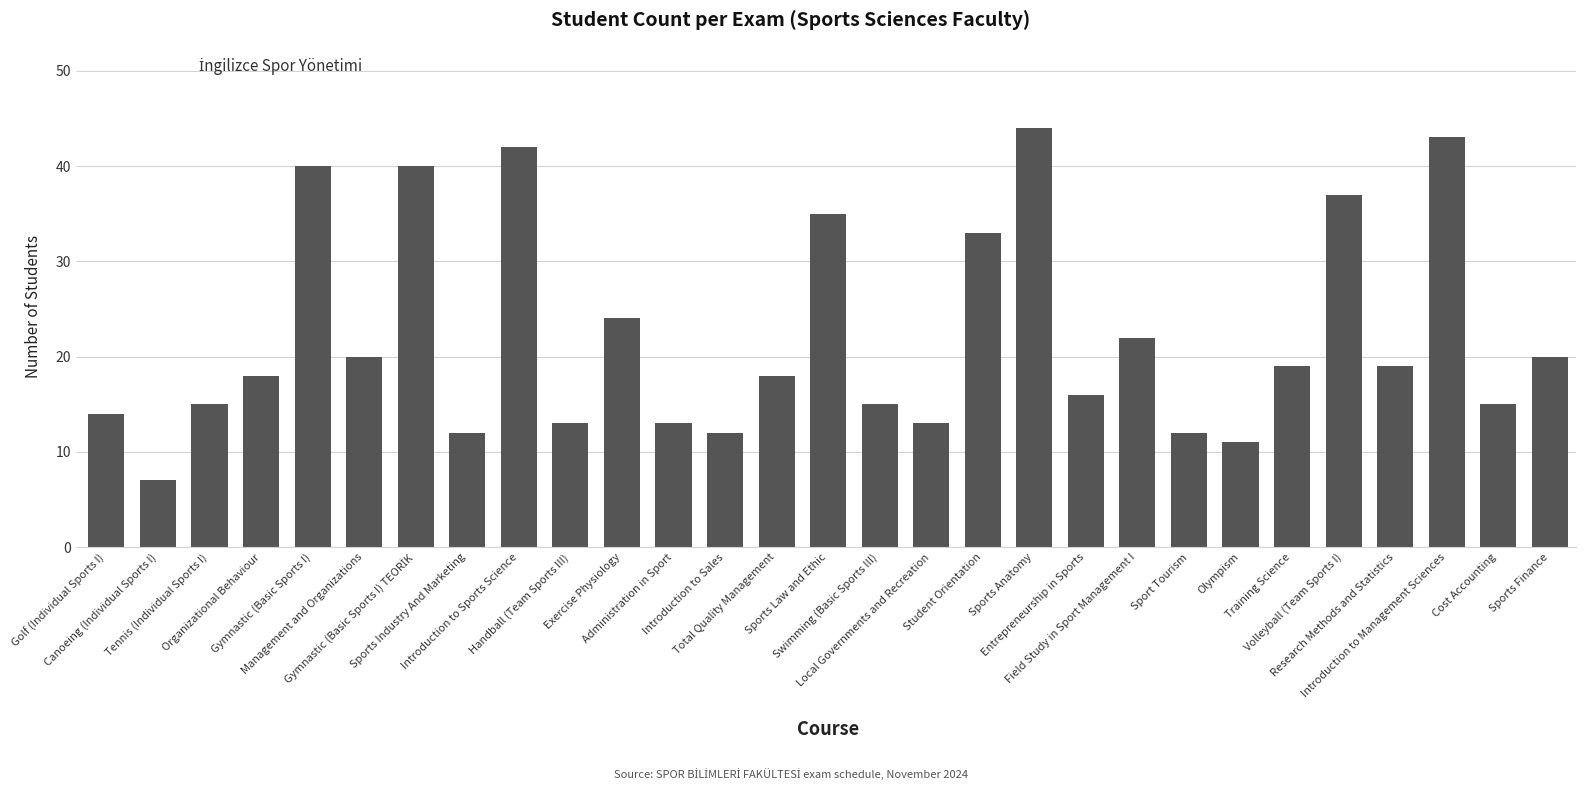

The value at Training Science is 29. True or false?

False